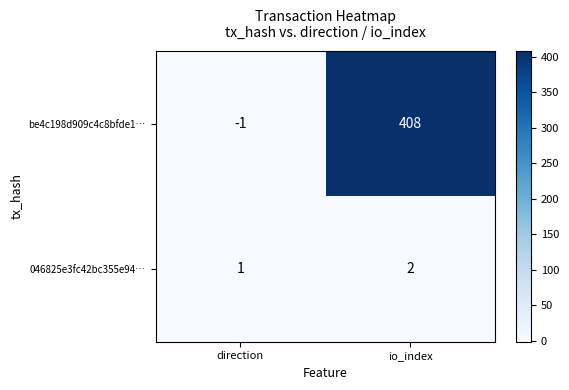

What is the total value across all series at io_index?

410